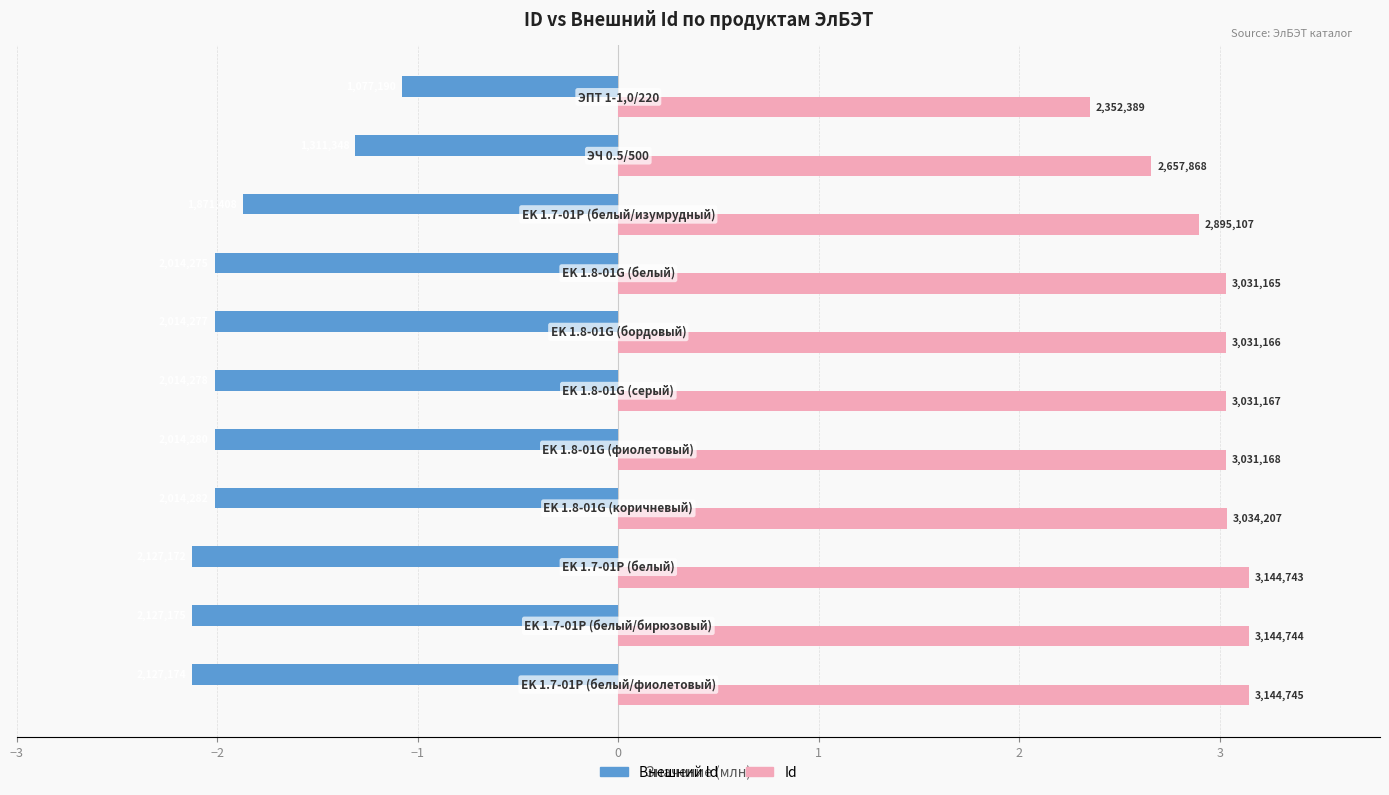

What is the average value of the Внешний Id series?

-1.9